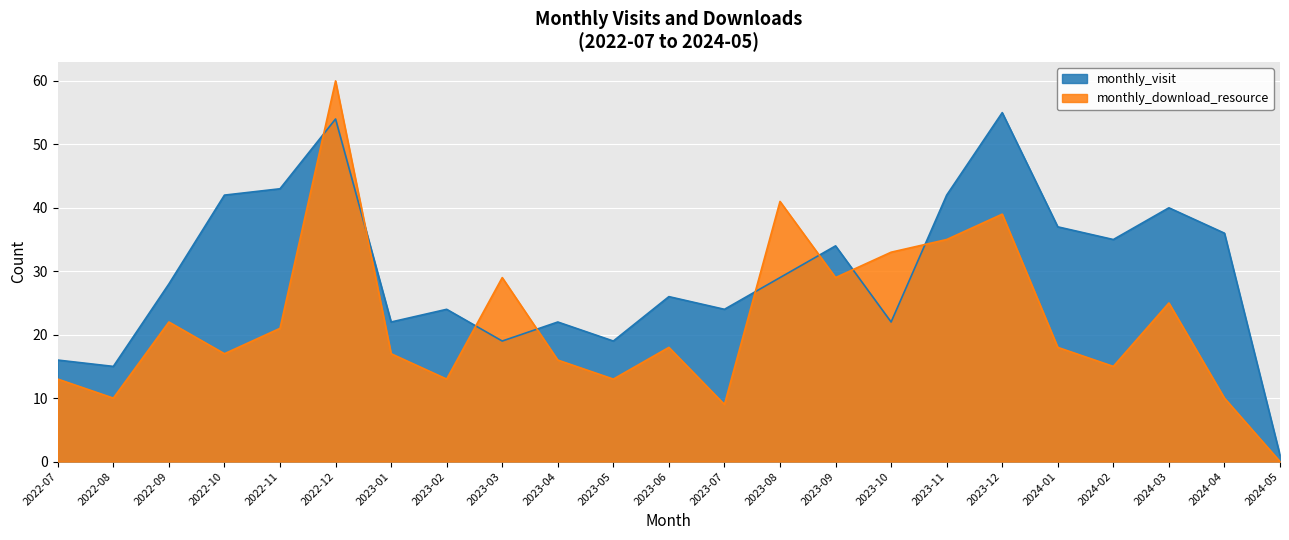

What is the total value across all series at 2023-03?

48